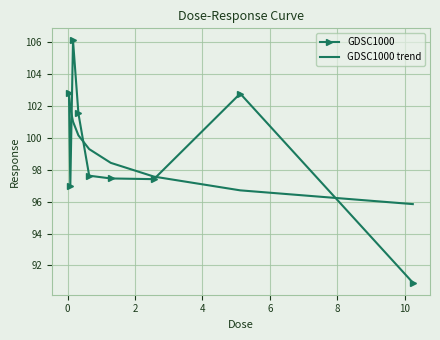

Which series has the widest spread of values?

GDSC1000